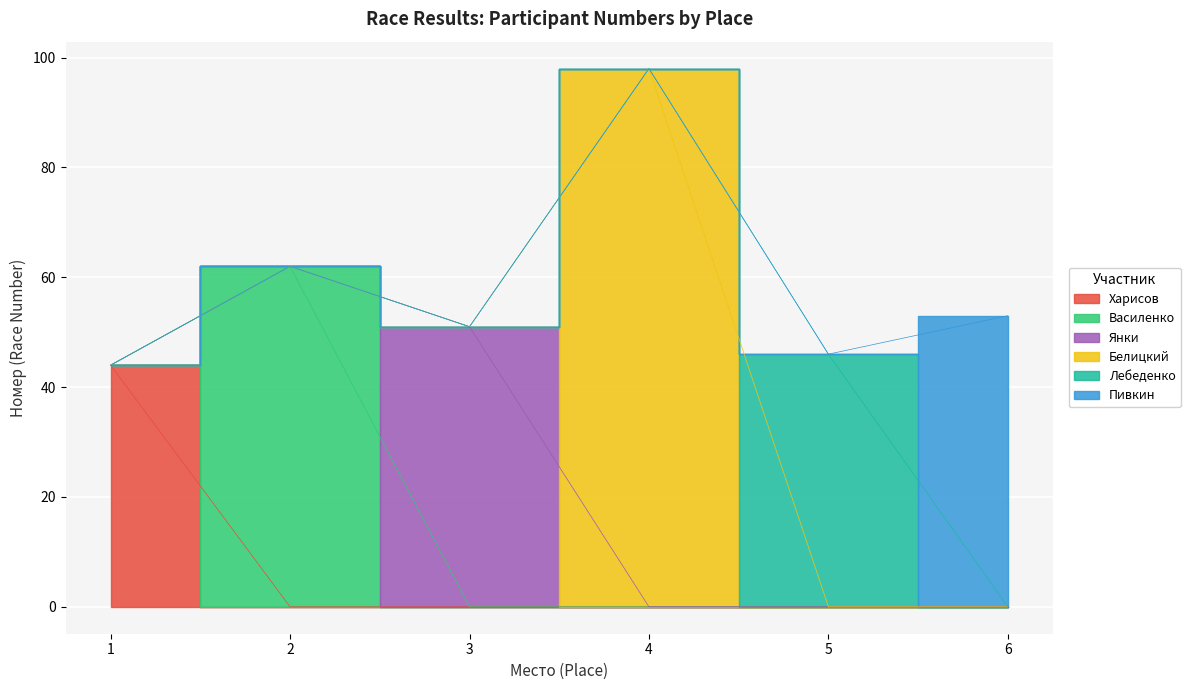

How many points are higher than both their immediate neighbors (excluding endpoints)?

2